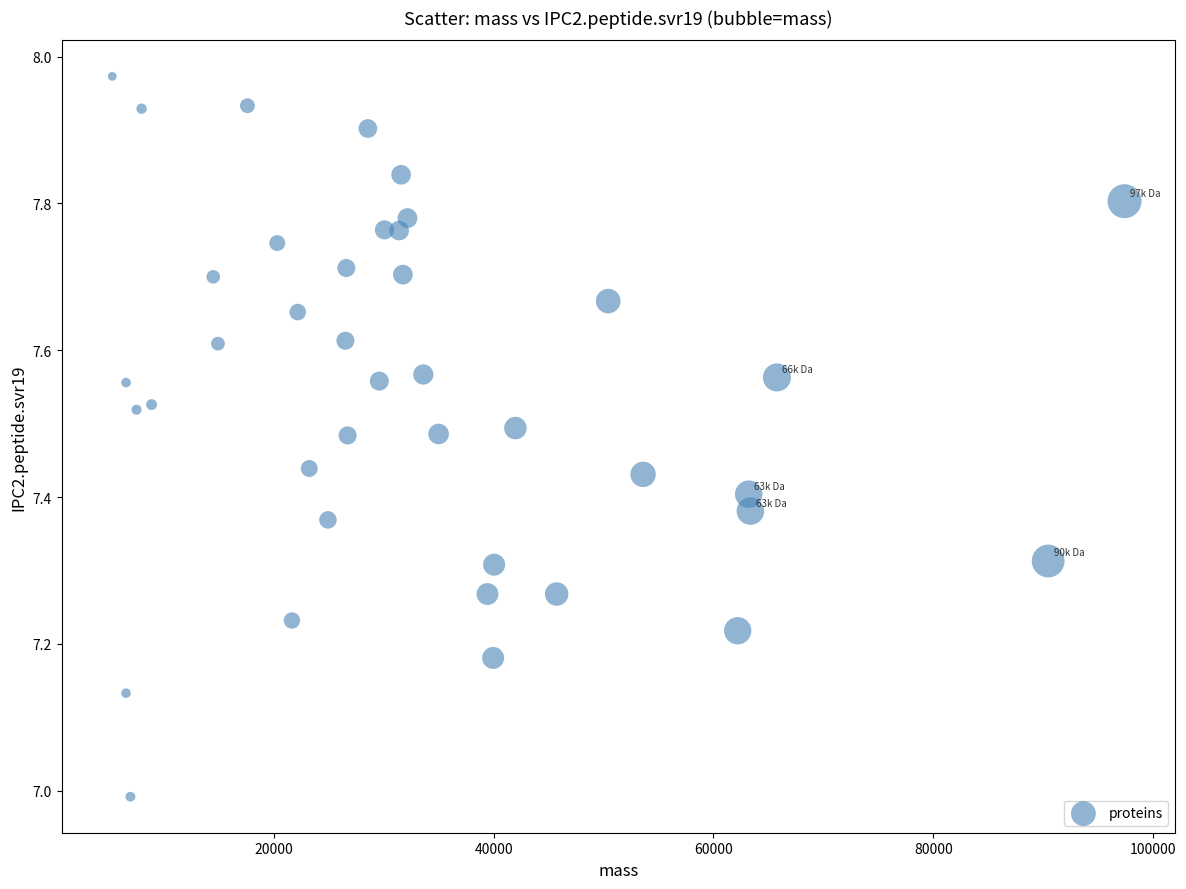

What is the range of X values (max minus min)?

92095.4